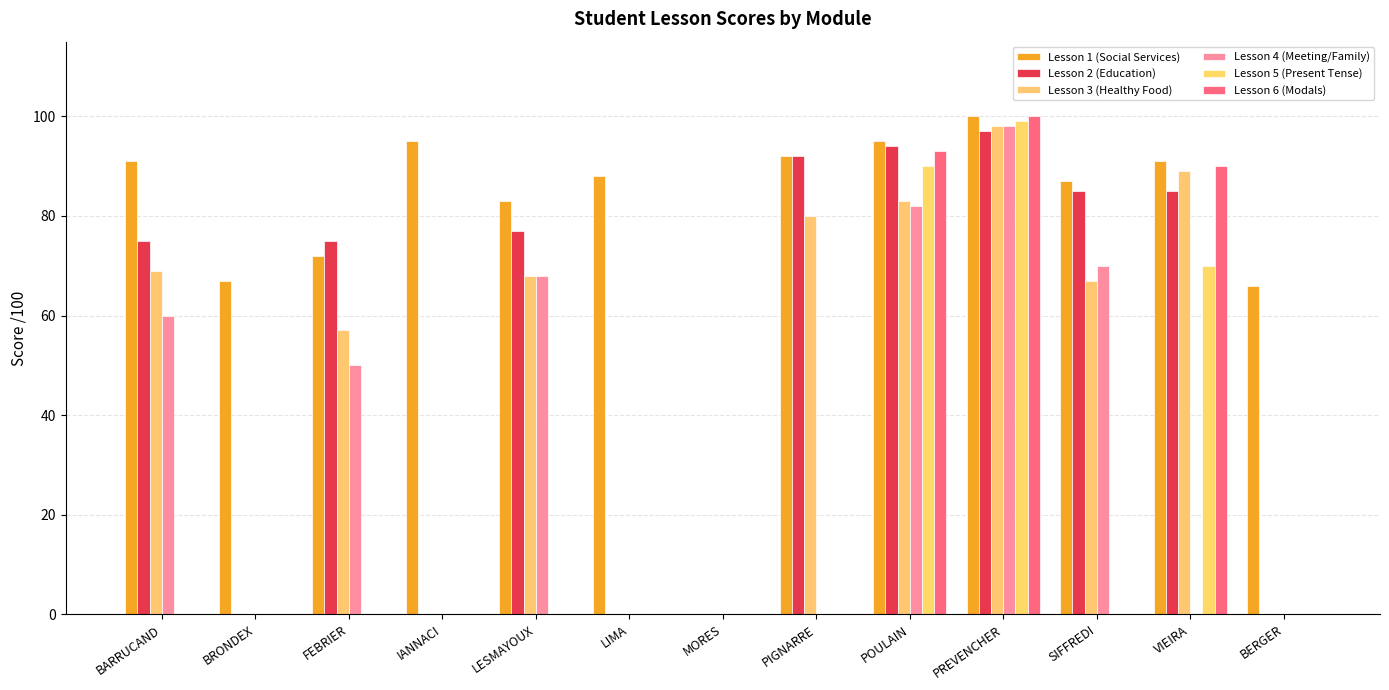

Are the bars horizontal?

No